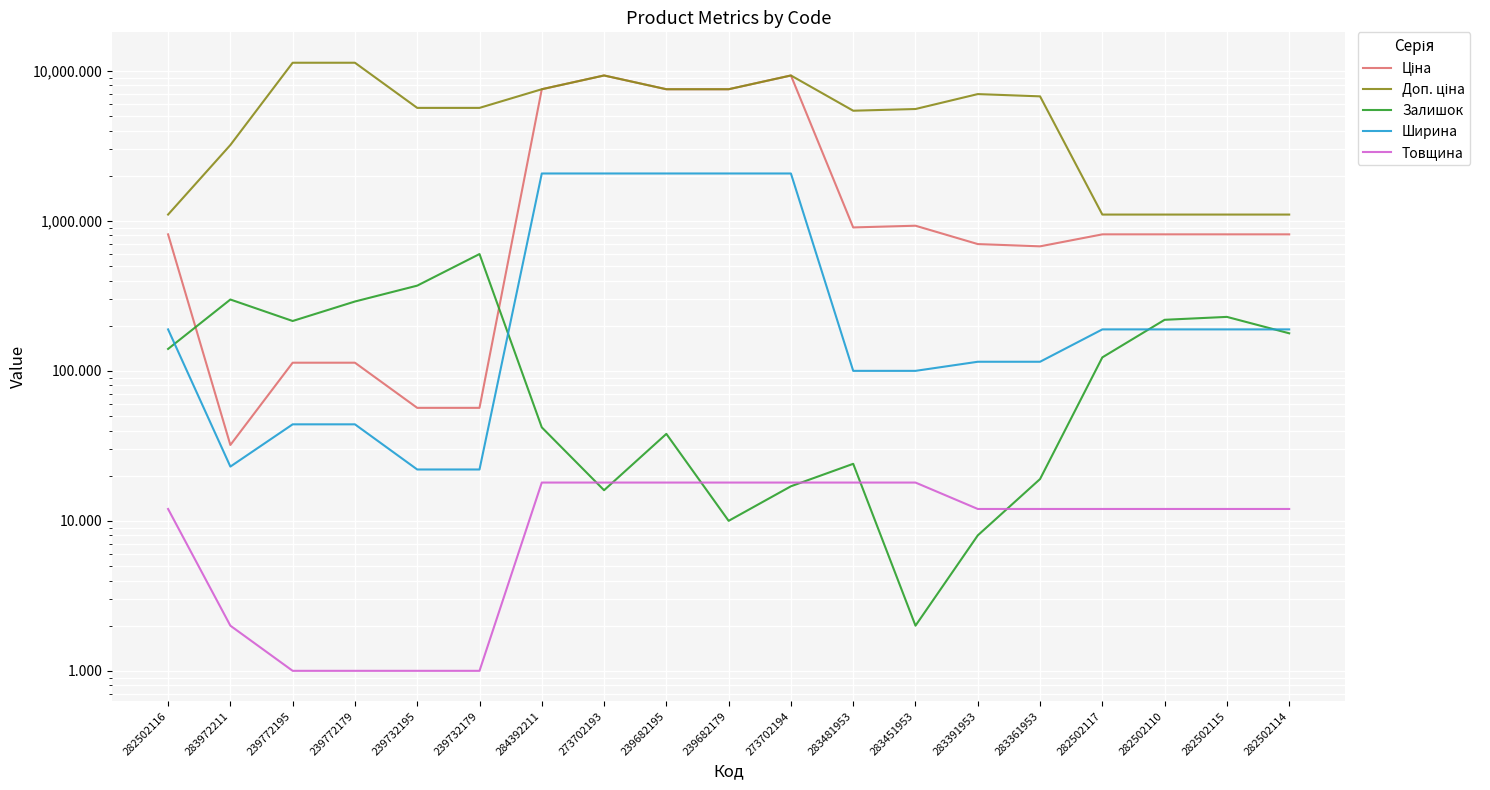

List the series in order of their peak value, lowest first.

Товщина, Залишок, Ширина, Ціна, Доп. ціна